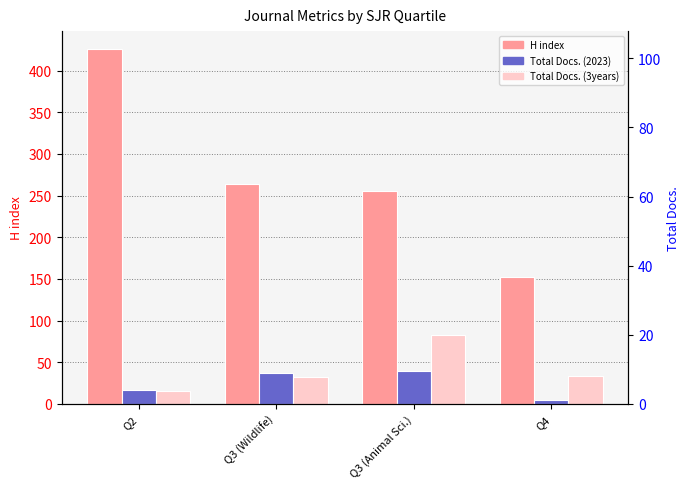

Is it true that H index equals 76 at Q4?

False